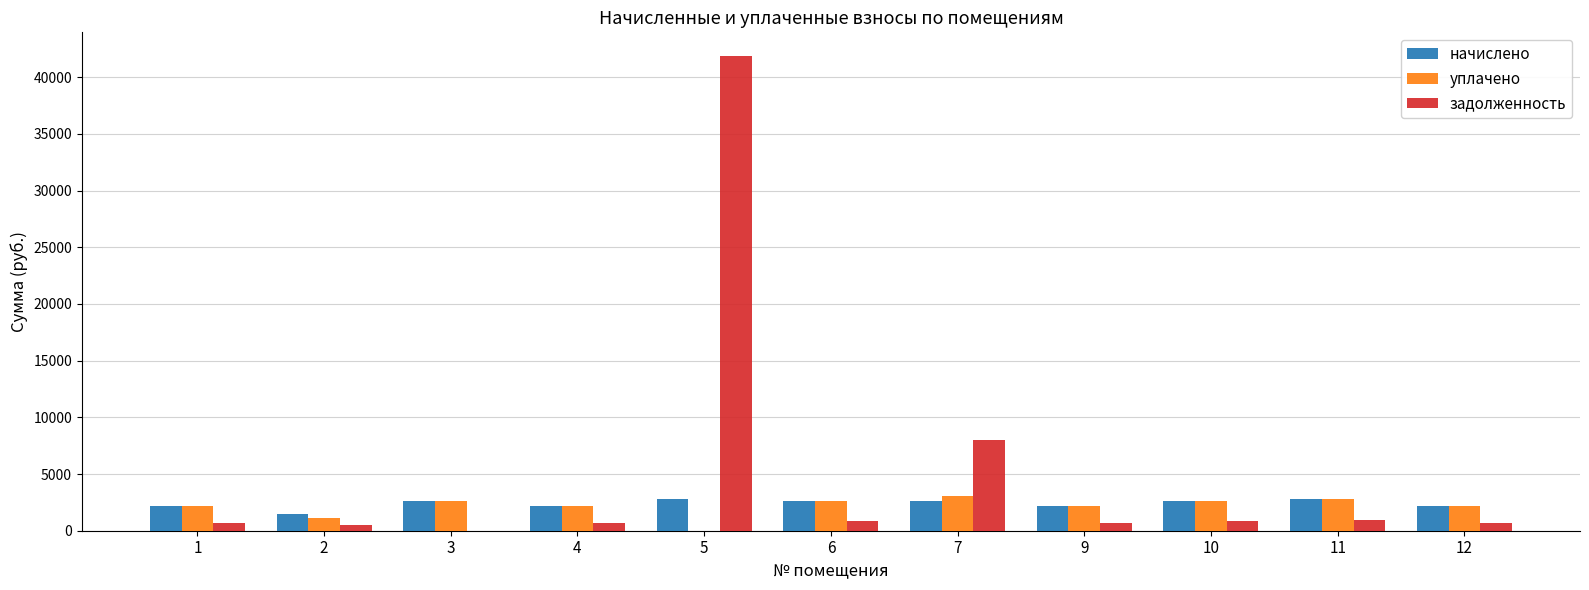

Does the chart contain stacked bars?

No